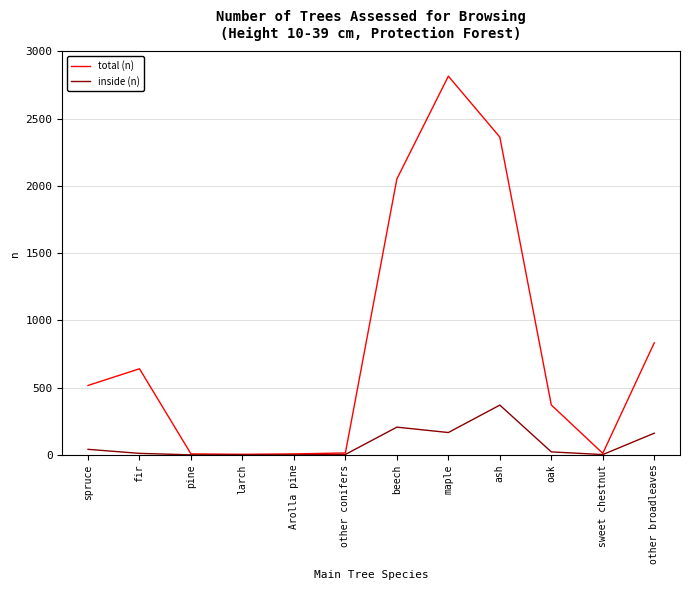

What are all the series names shown in the legend?

total (n), inside (n)